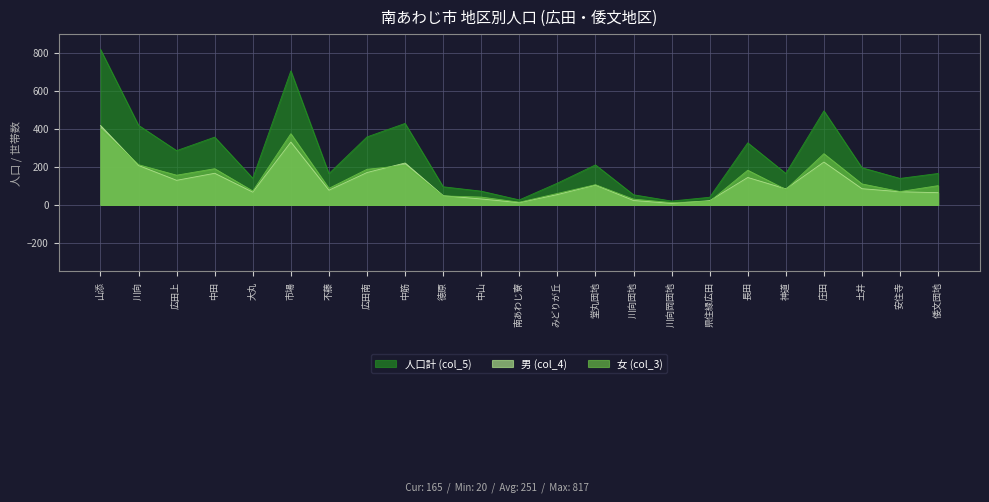

What position from the right is 神道?

5